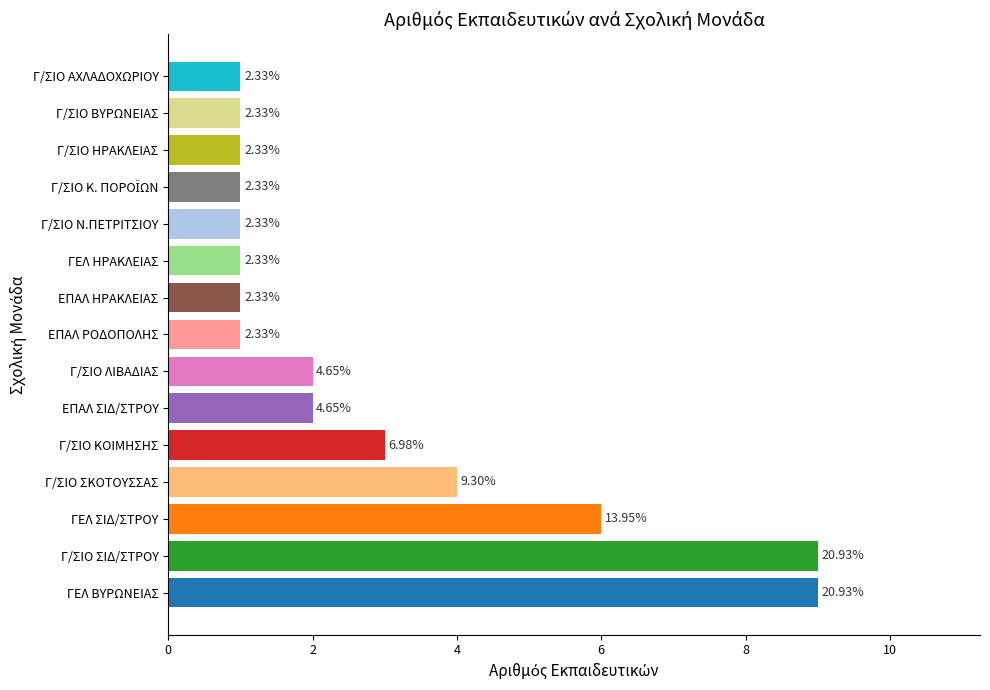

Are the bars horizontal?

Yes